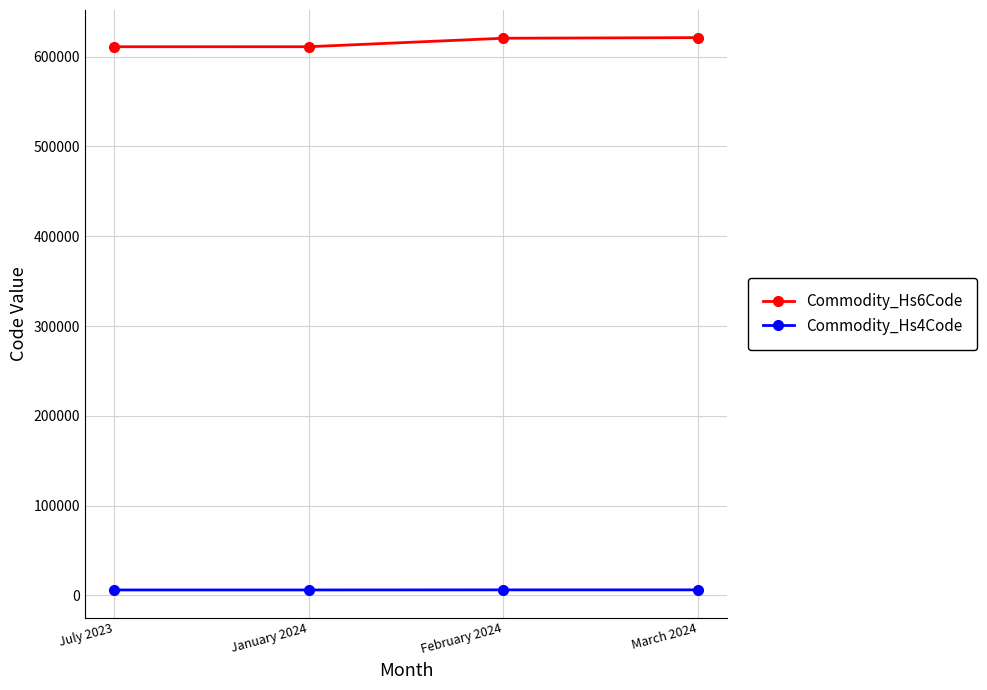

Is the value of Commodity_Hs4Code at July 2023 greater than the value of Commodity_Hs6Code at March 2024?

No